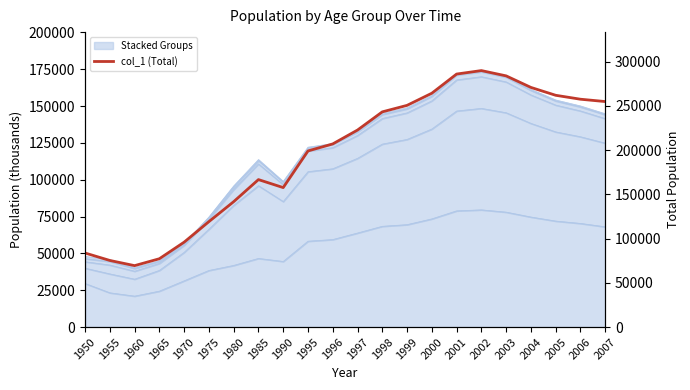

True or false: the data has more than 0 interior local peaks.

True